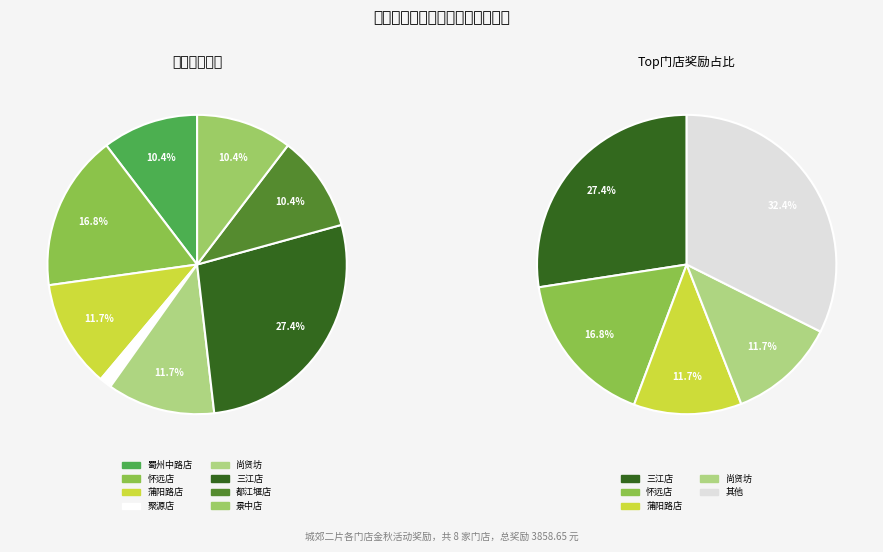

Is 都江堰店 the majority of the pie?

No